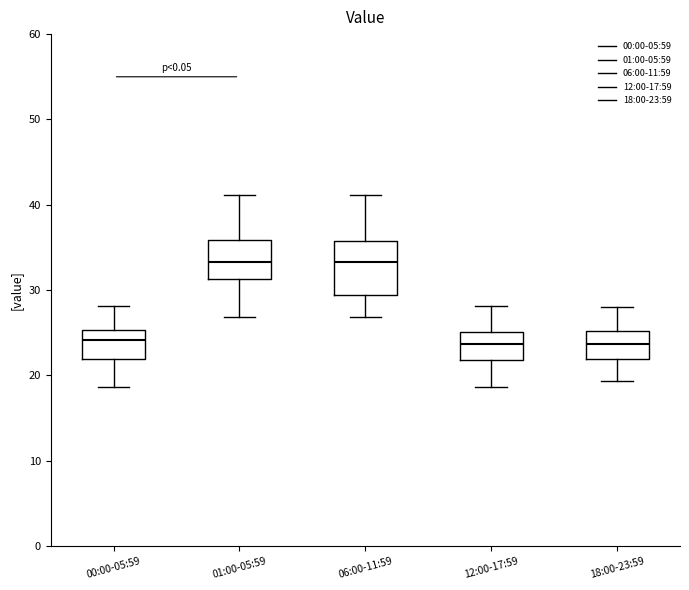

Comparing the boxes themselves (not the whiskers), which one is the tallest?

06:00-11:59